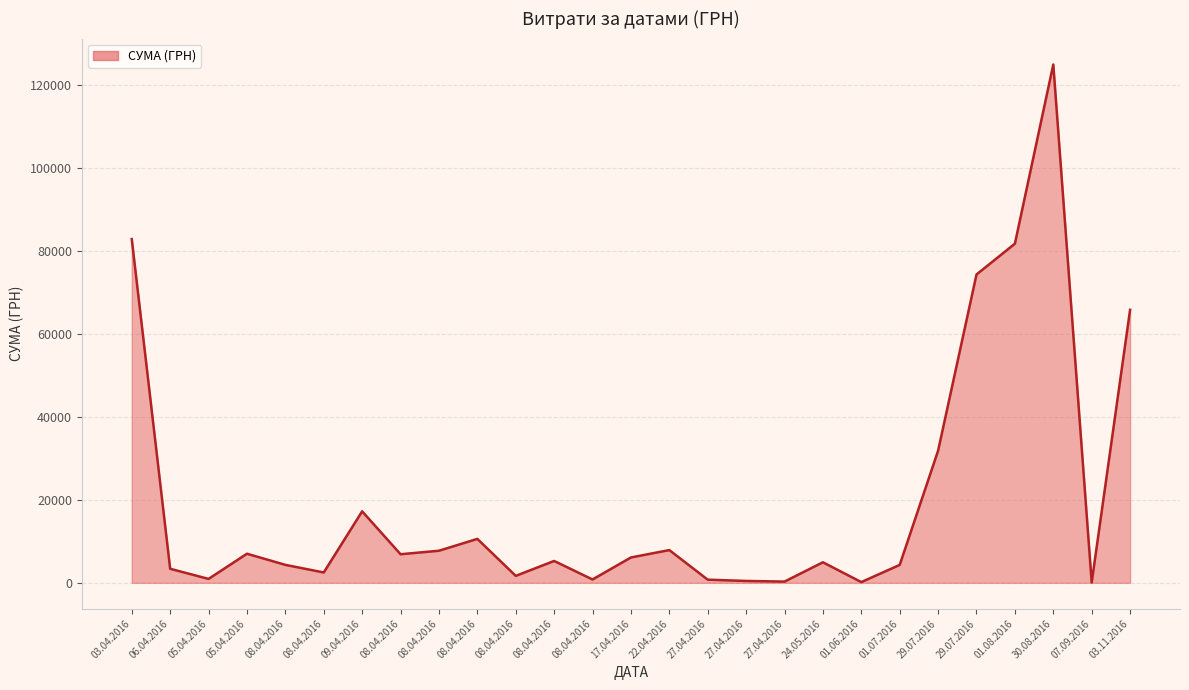

Count the number of categories in the chart.

27